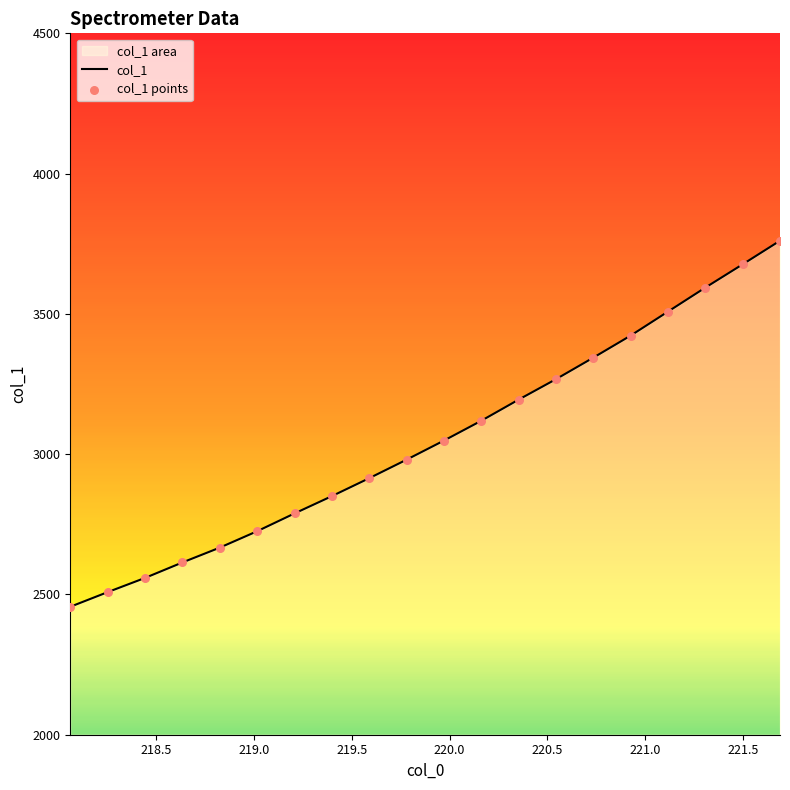

What is the maximum value shown in the chart?

3760.8